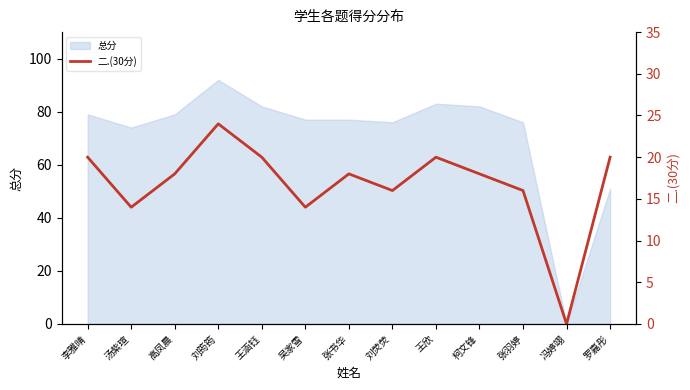

How many points are lower than both their immediate neighbors (excluding endpoints)?

4